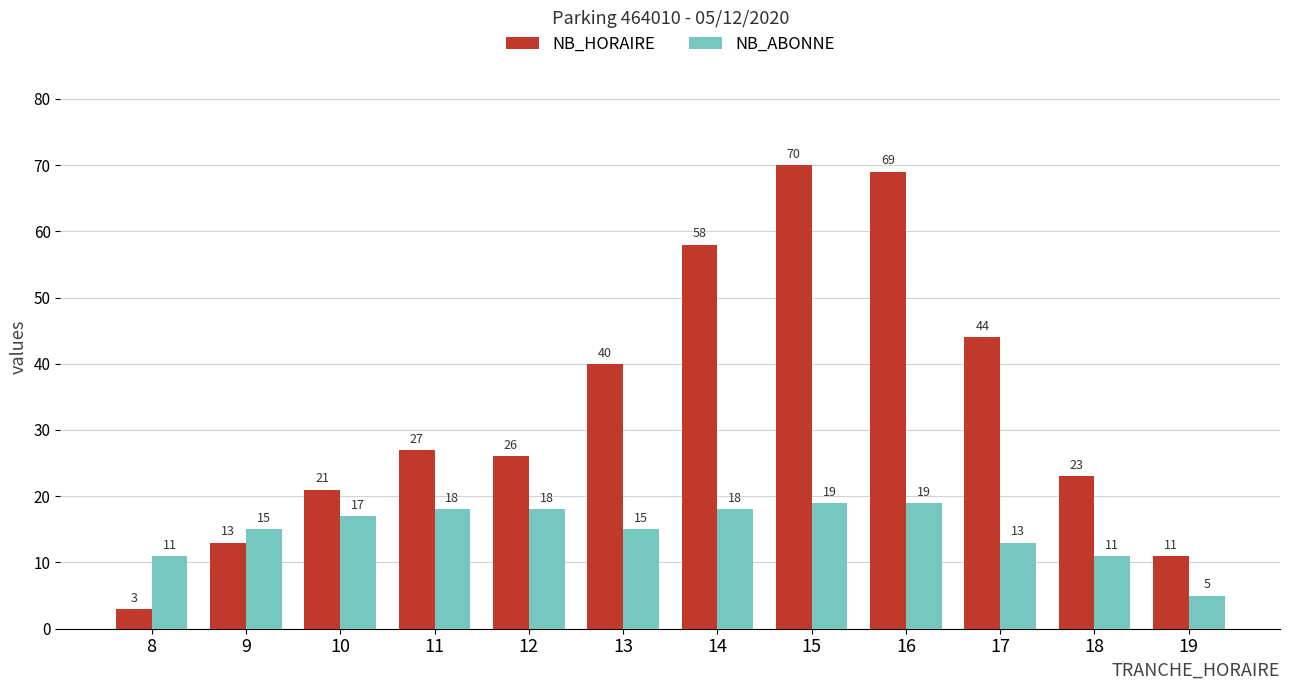

What is the approximate value of NB_ABONNE at 10?

17